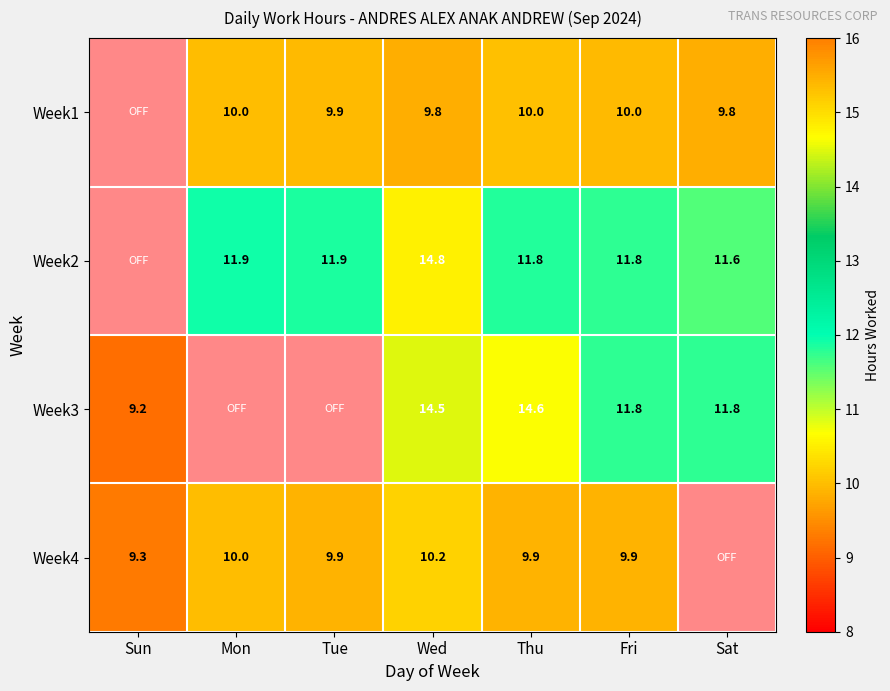

Rank the series at Thu from lowest to highest value.

Week4, Week1, Week2, Week3